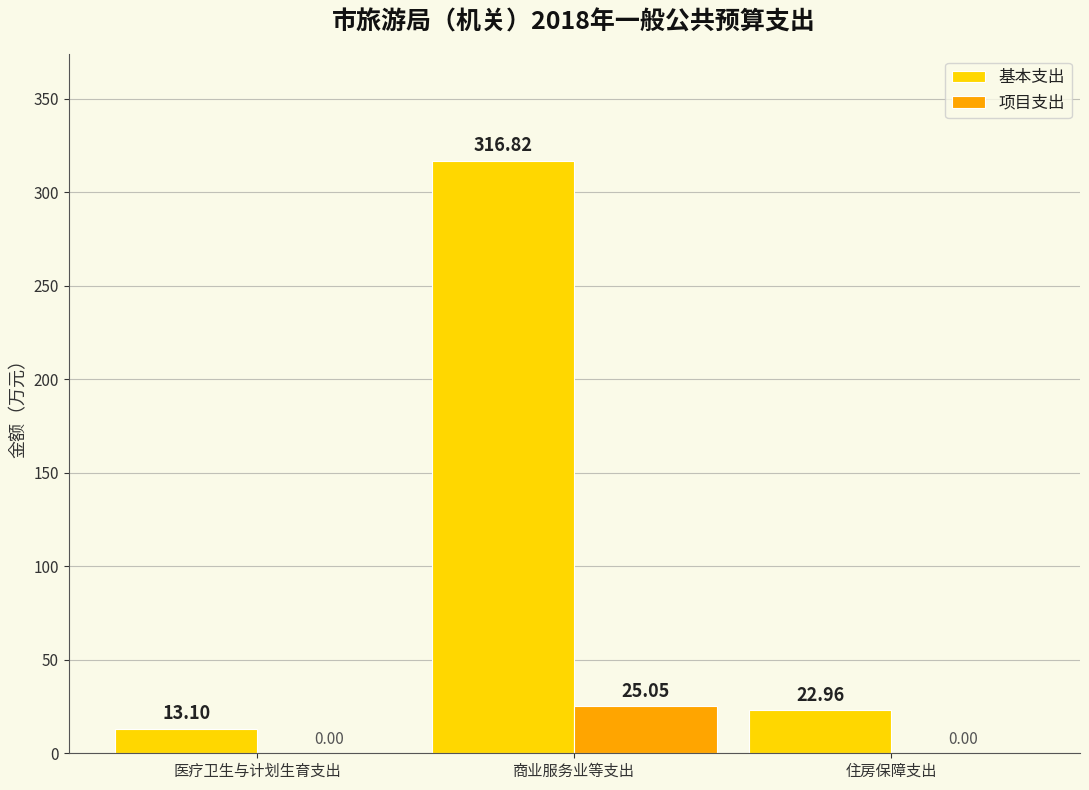

What is the sum of the 基本支出 values at 商业服务业等支出 and 医疗卫生与计划生育支出?

329.9